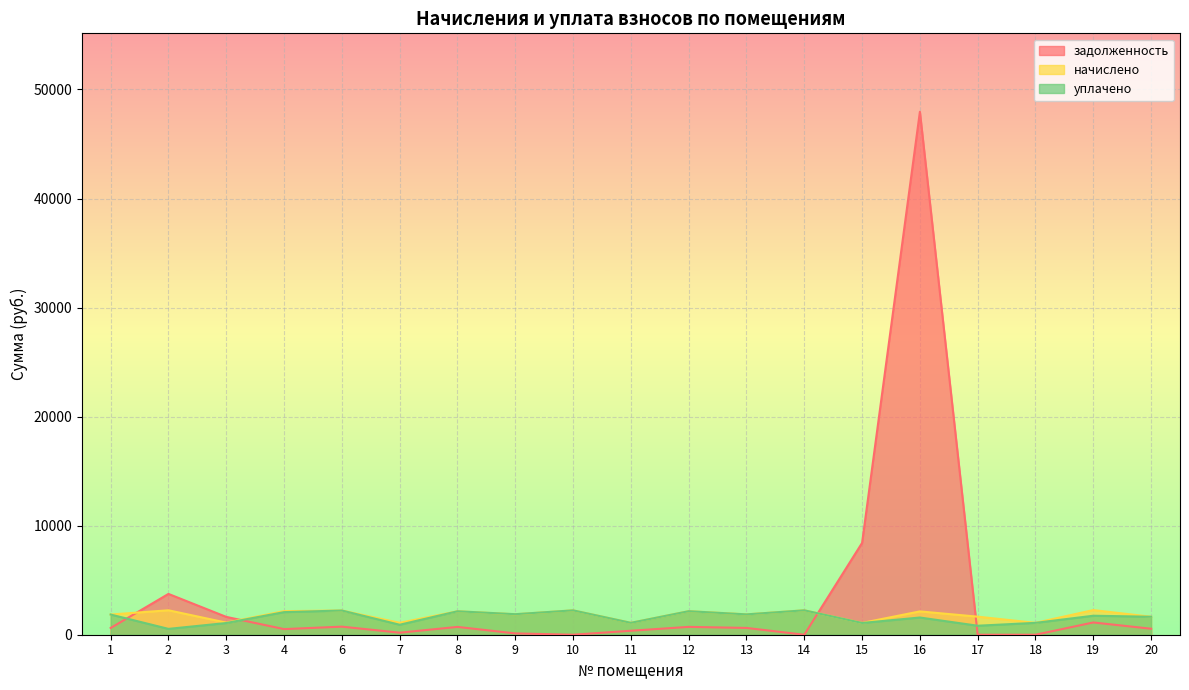

Reading right to left, transcribe all the data shown in this chart.

задолженность: 20=549.4	19=1123.7	18=0.0	17=0.0	16=47952.7	15=8418.5	14=0.0	13=621.9	12=719.0	11=363.8	10=0.0	9=119.8	8=716.5	7=187.2	6=739.9	4=514.8	3=1635.3	2=3741.6	1=617.0
начислено: 20=1648.1	19=2260.1	18=1087.7	17=1655.5	16=2138.5	15=1080.3	14=2238.0	13=1865.6	12=2156.9	11=1091.3	10=2234.3	9=1873.0	8=2149.5	7=1091.3	6=2219.6	4=2160.6	3=1109.8	2=2241.7	1=1850.9
уплачено: 20=1648.1	19=1741.5	18=1087.7	17=824.9	16=1577.9	15=1077.1	14=2238.0	13=1865.6	12=2156.9	11=1091.3	10=2234.3	9=1882.8	8=2149.5	7=914.7	6=2219.6	4=2071.7	3=1072.6	2=535.8	1=1850.9